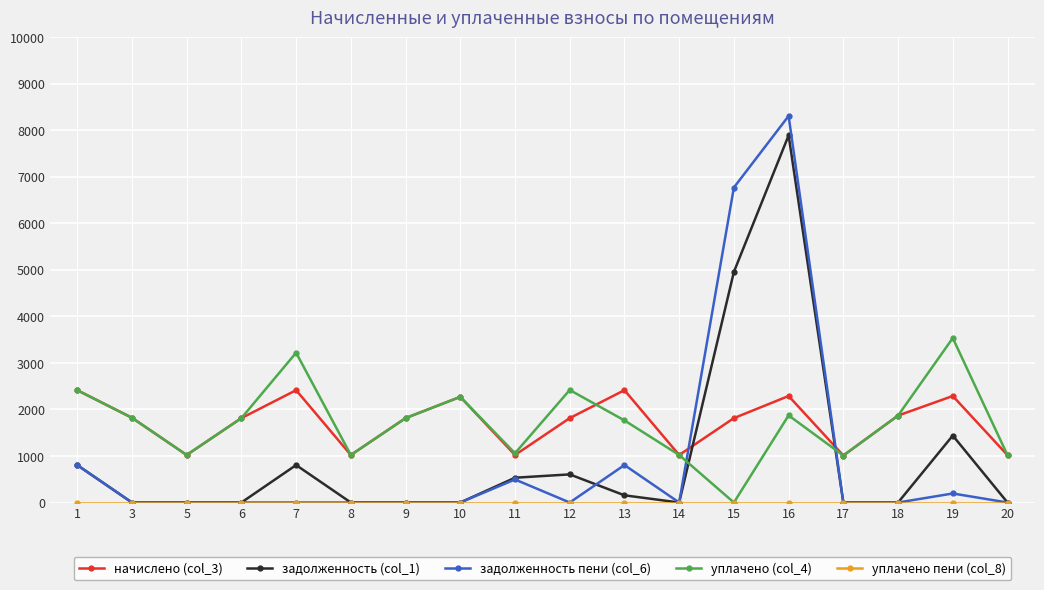

At which category is the sum across all series the highest?

16